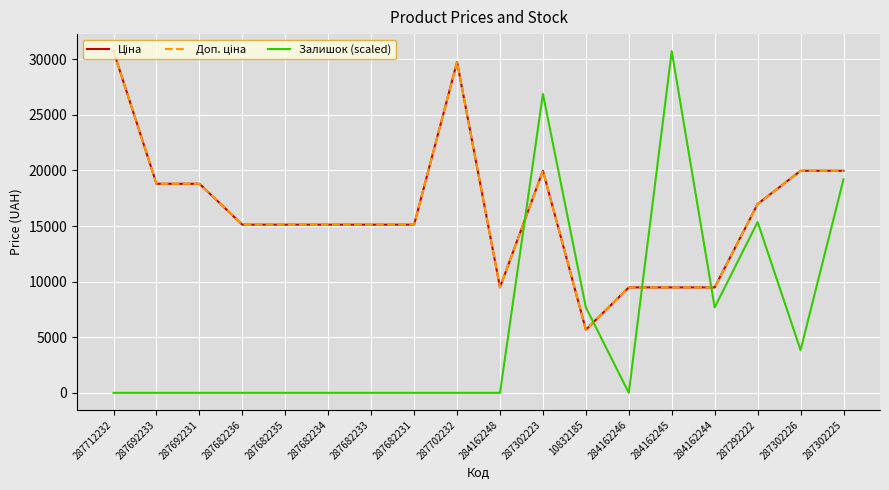

Reading left to right, extract all data points from this chart.

Ціна: 30717.1	18796.8	18796.8	15120.0	15120.0	15120.0	15120.0	15120.0	29747.2	9480.1	19964.2	5673.8	9480.1	9480.1	9480.1	16976.3	19964.2	19964.2
Доп. ціна: 30717.1	18796.8	18796.8	15120.0	15120.0	15120.0	15120.0	15120.0	29747.2	9480.1	19964.2	5673.8	9480.1	9480.1	9480.1	16976.3	19964.2	19964.2
Залишок (scaled): 0.0	0.0	0.0	0.0	0.0	0.0	0.0	0.0	0.0	0.0	26877.5	7679.3	0.0	30717.1	7679.3	15358.6	3839.6	19198.2